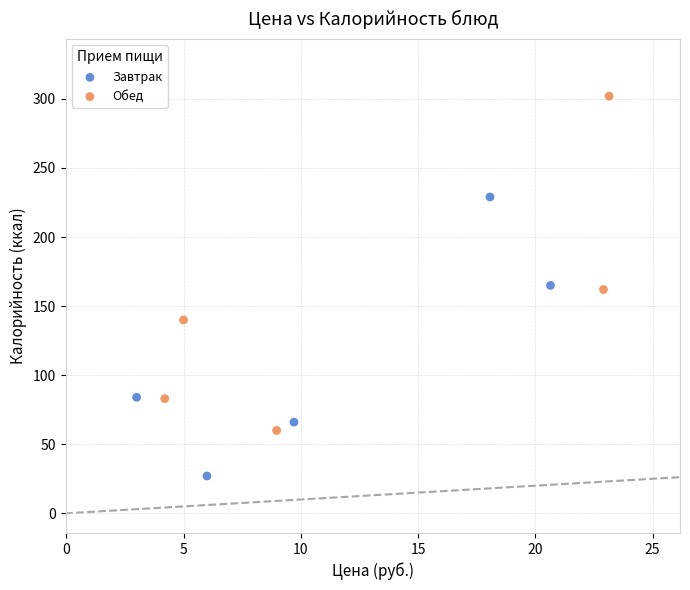

Which series contains the lowest Y value?

Завтрак